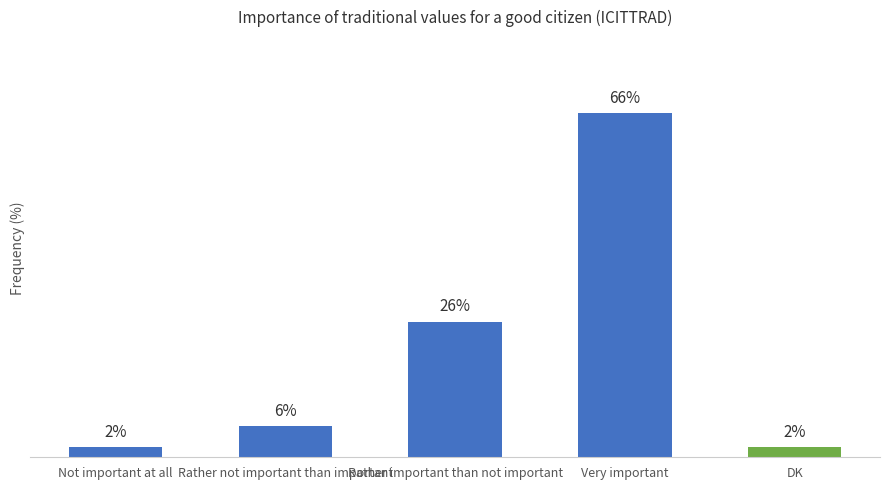

Which category has the highest value across all series?

Very important